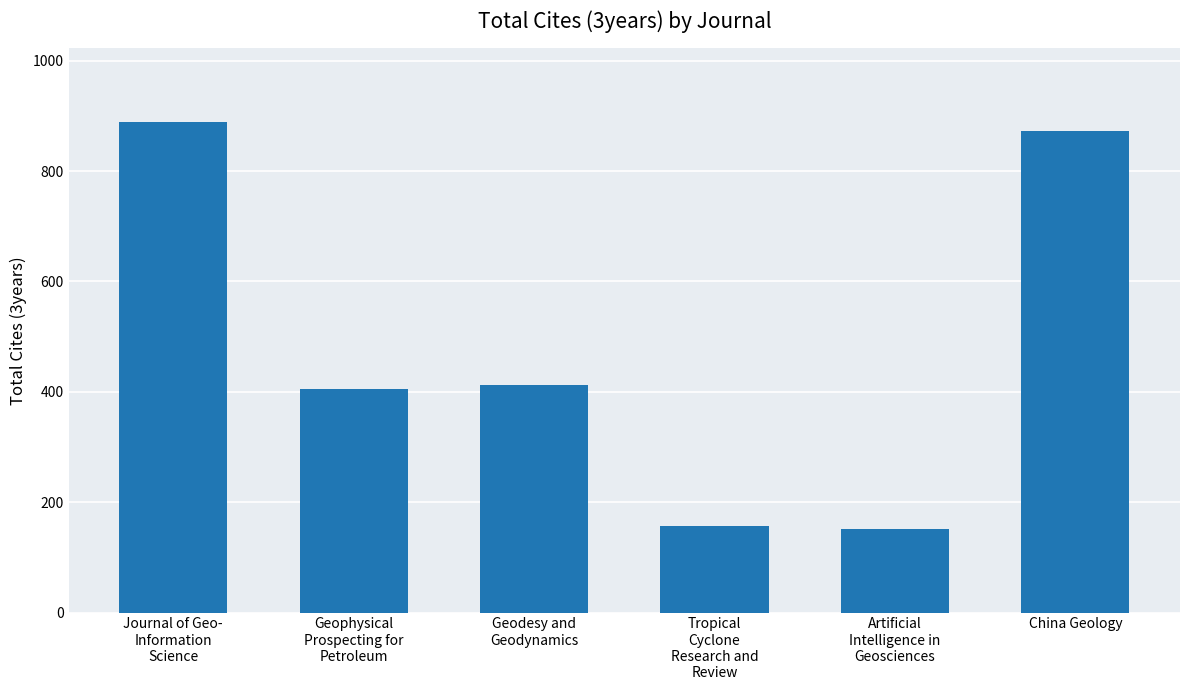

Count the number of data series in this chart.

1